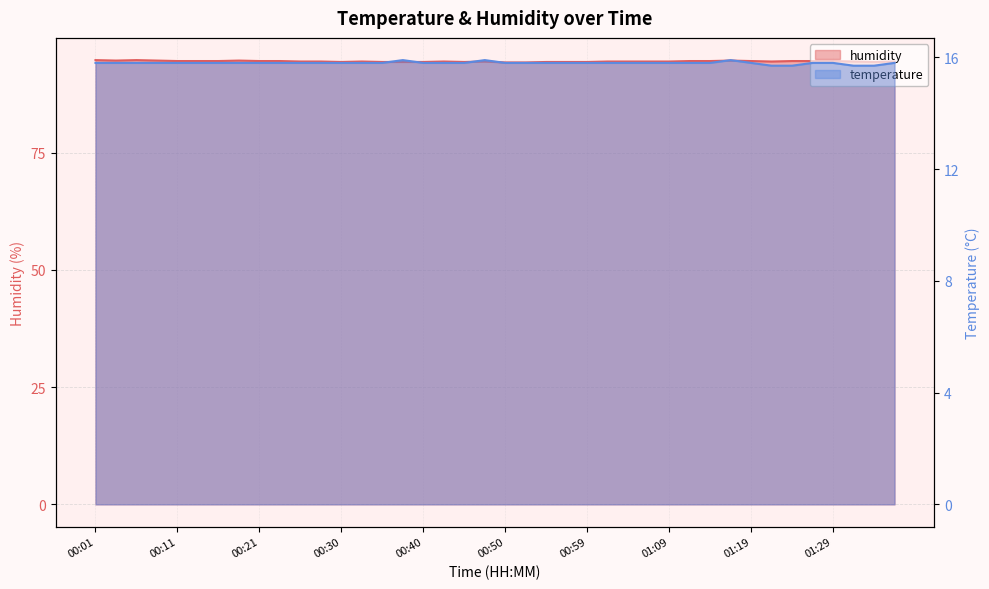

How many categories are shown in the chart?

40